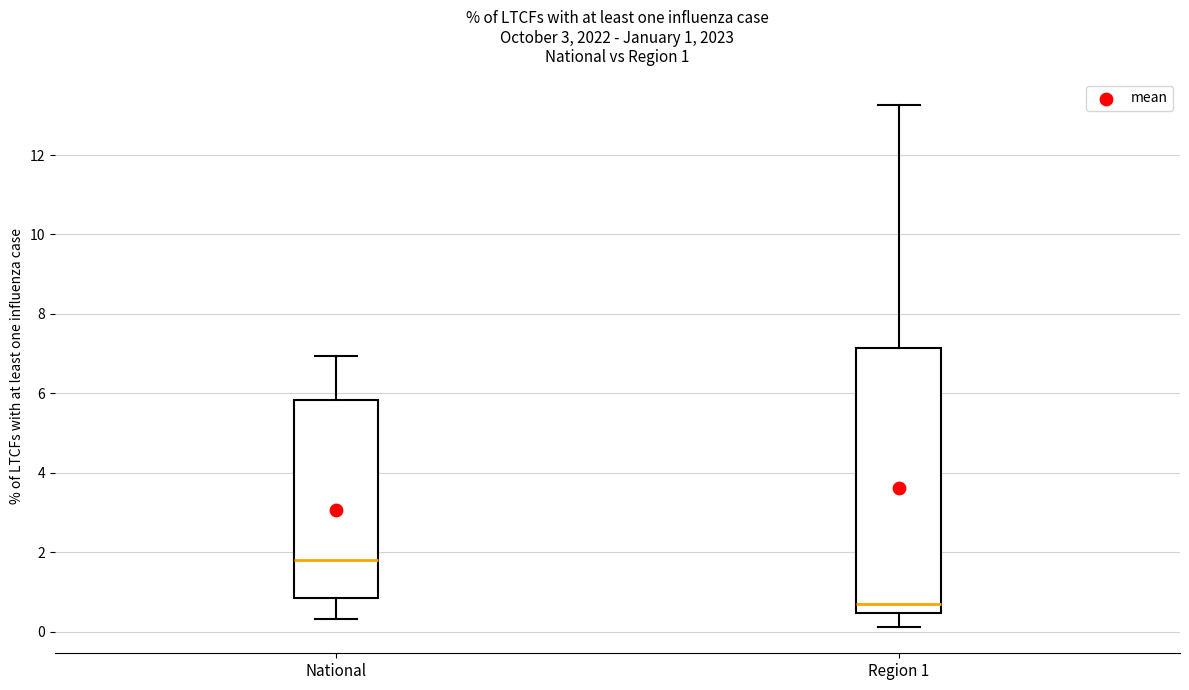

Which box is the tallest, from its lower edge to its upper edge?

Region 1